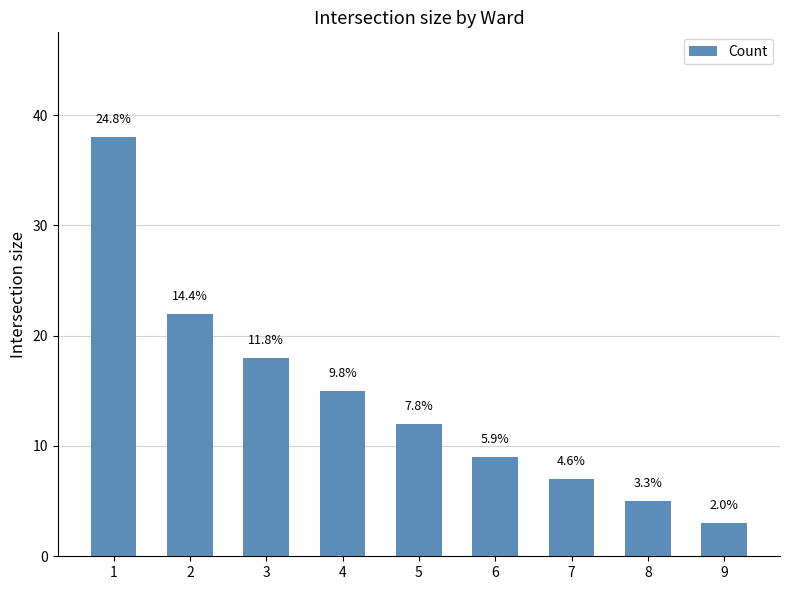

What is the average value?

14